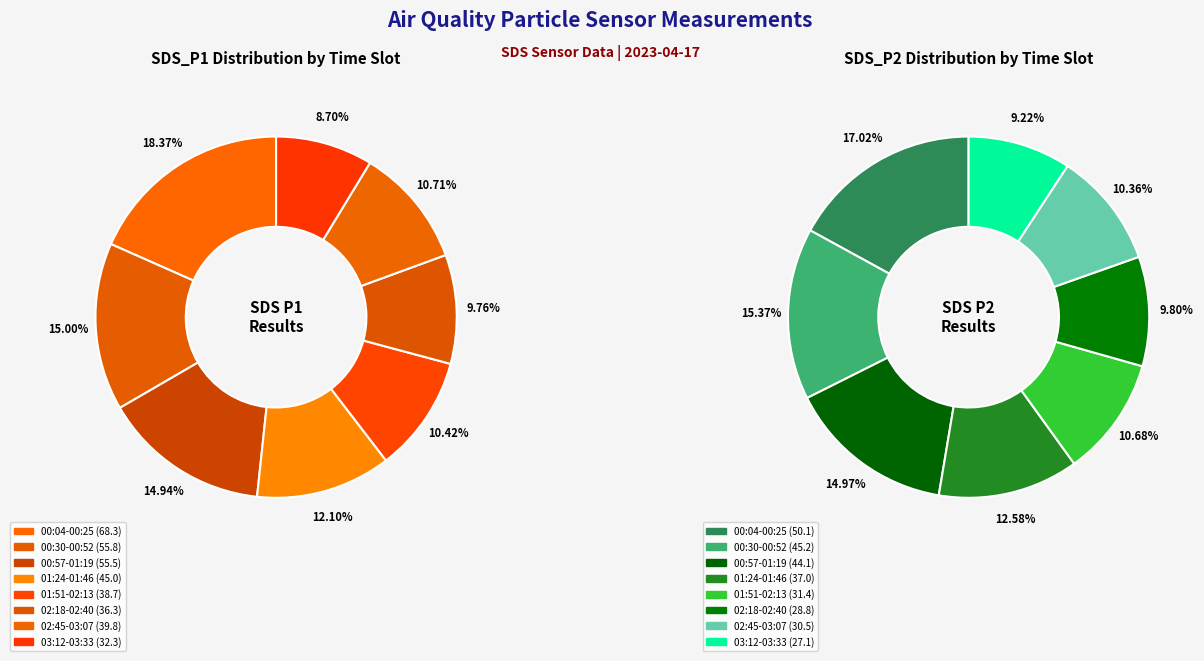

Is it true that 03:33 is 12% of the pie?

False